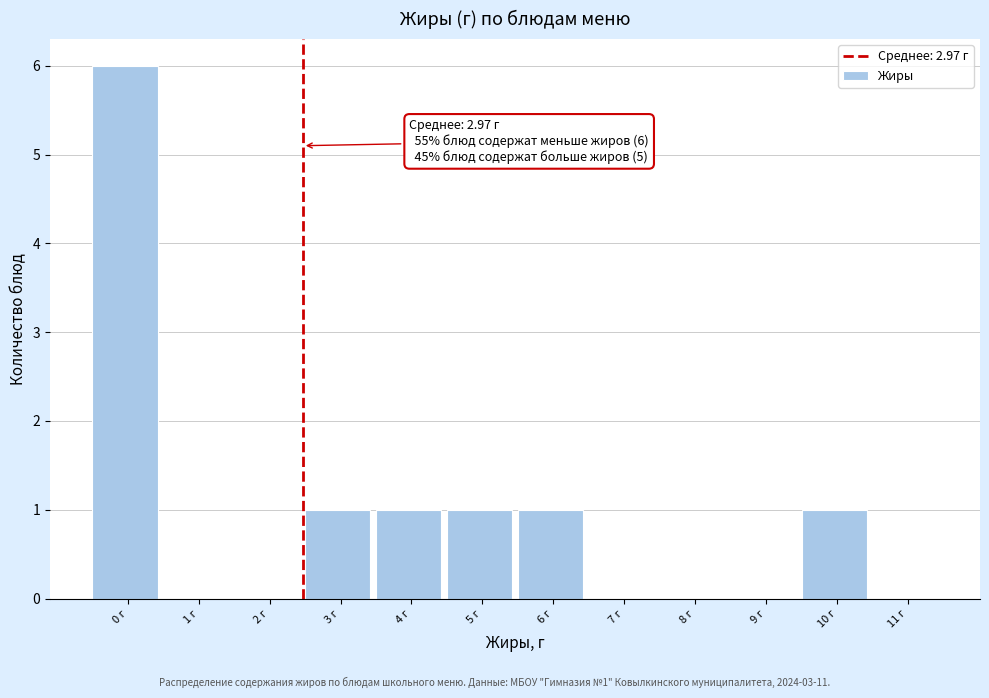

Reading right to left, transcribe all the data shown in this chart.

11 г=0	10 г=1	9 г=0	8 г=0	7 г=0	6 г=1	5 г=1	4 г=1	3 г=1	2 г=0	1 г=0	0 г=6